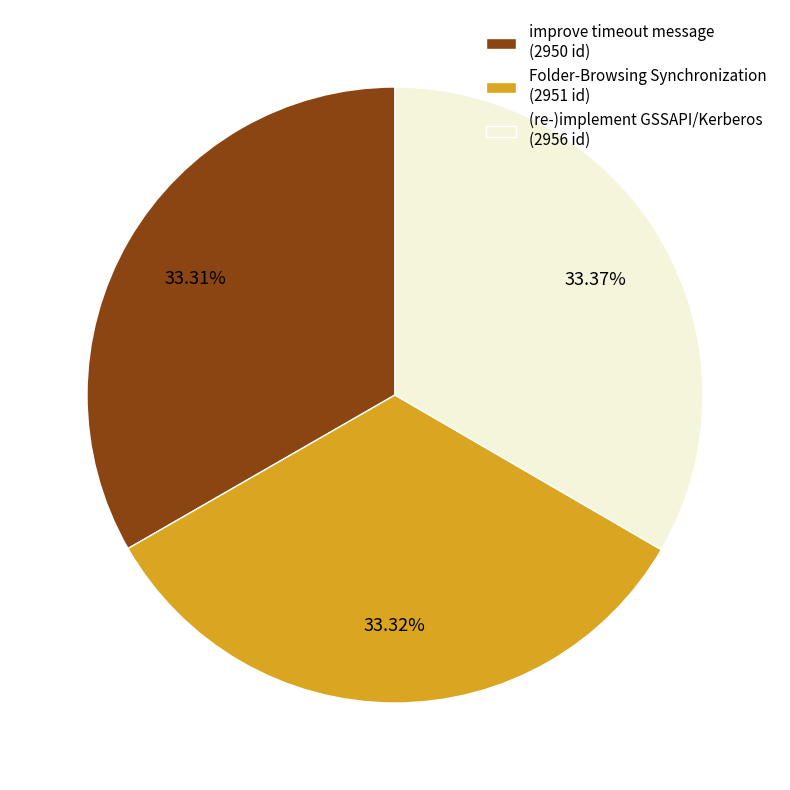

Does (re-)implement GSSAPI/Kerberos (2956 id) represent more than half of the total?

No